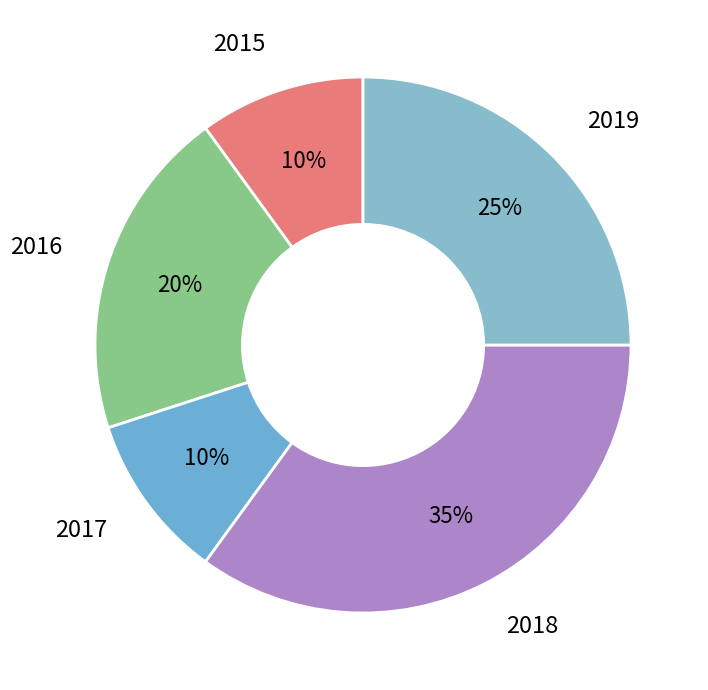

Rank the categories by value from highest to lowest.

2018, 2019, 2016, 2015, 2017